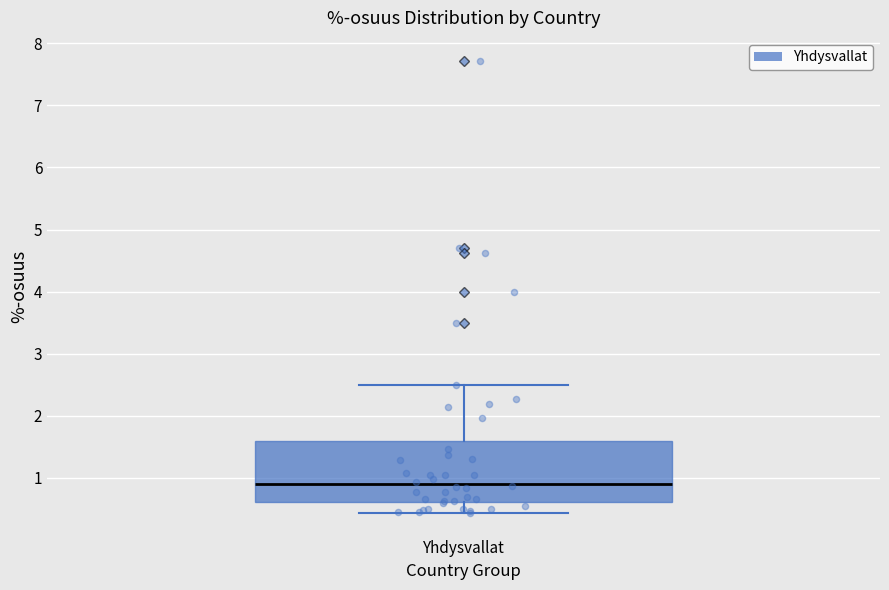

Where is the lower edge of the box for Yhdysvallat on the y-axis? The values are not printed on the chart, so give them approximately, as read against the axis.

0.6